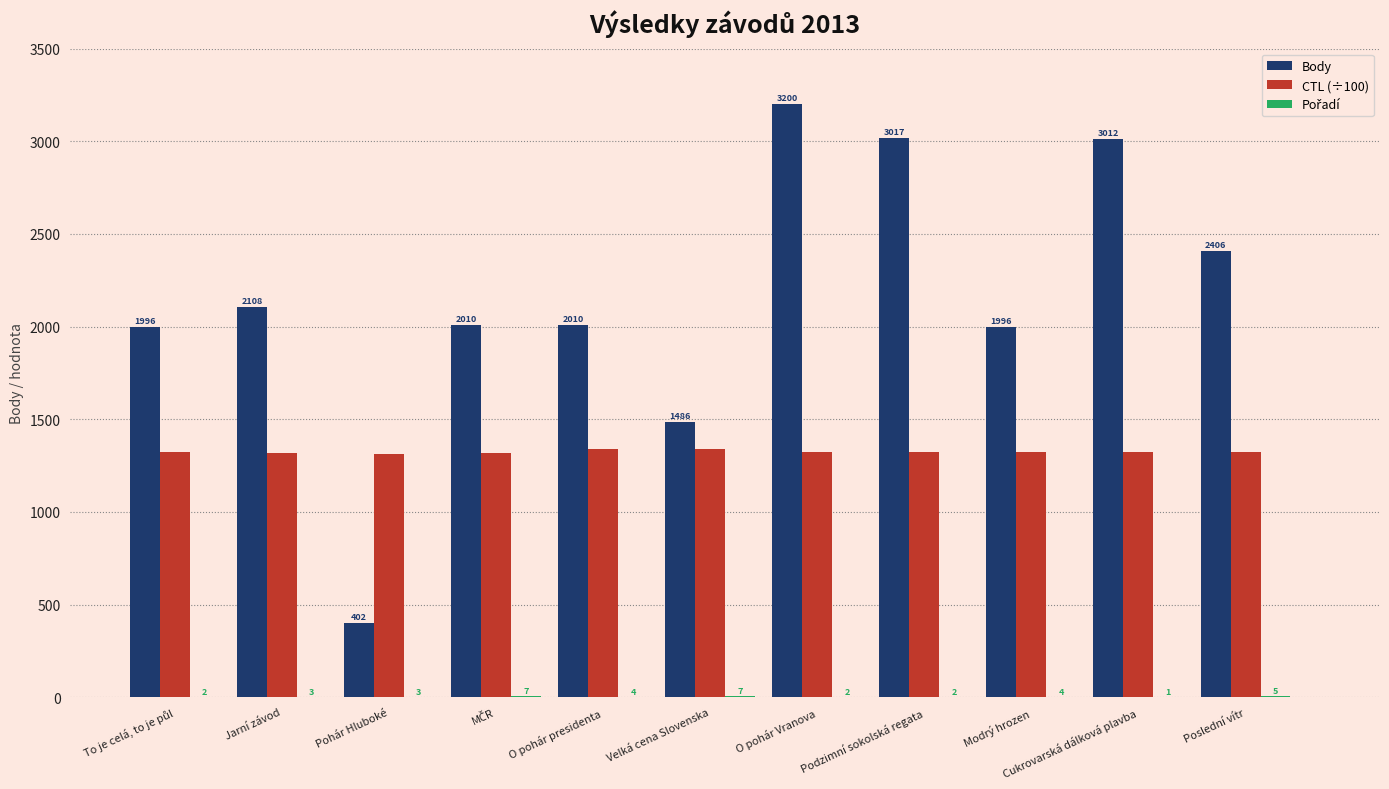

List the series in order of their overall mean, highest first.

Body, CTL (÷100), Pořadí